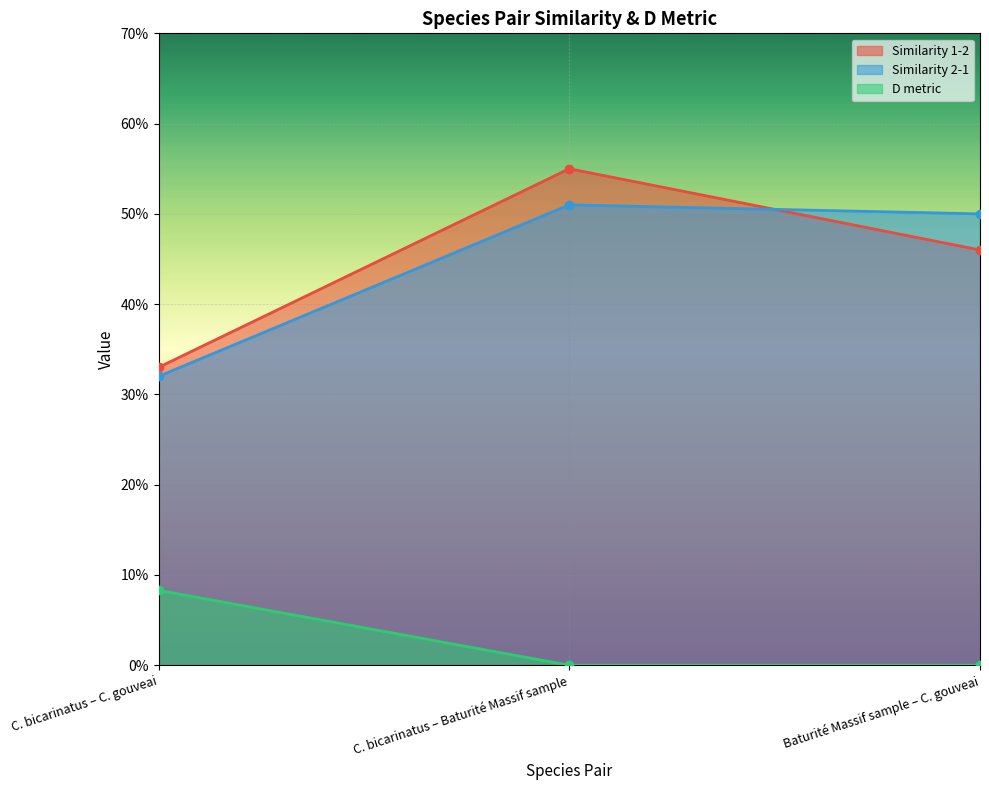

True or false: Similarity 2-1 has a value of 0.3 at C. bicarinatus – C. gouveai.

True